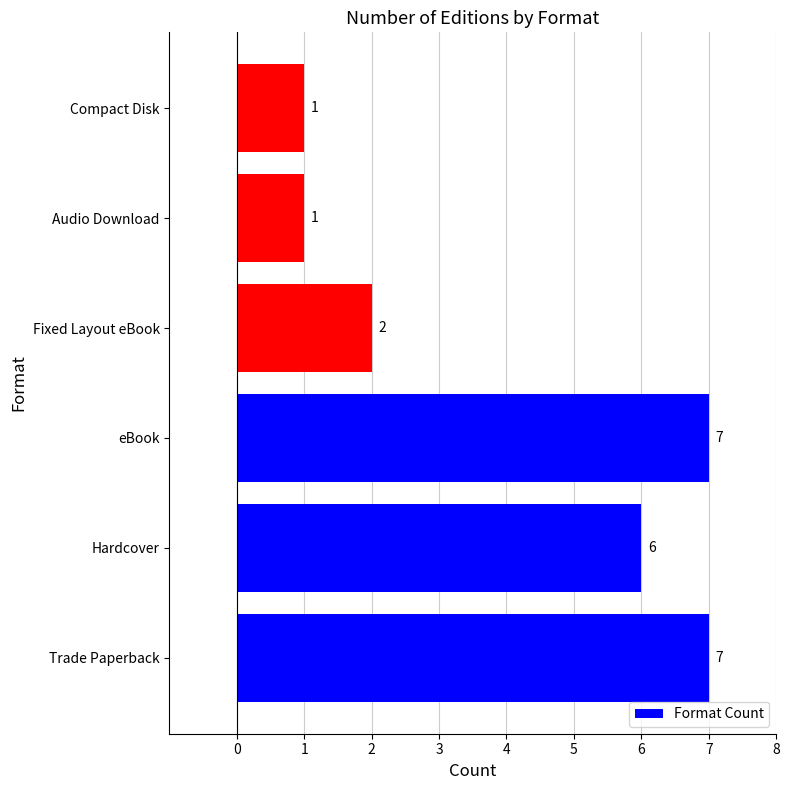

How many bars are there in total?

6